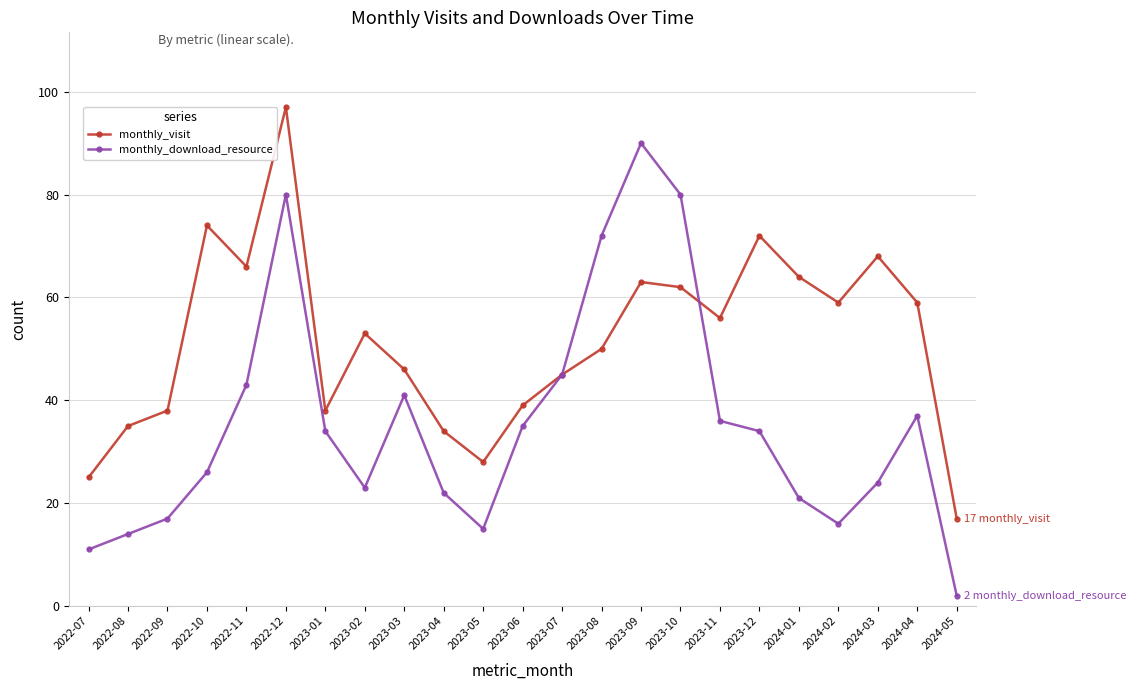

What is the difference between the highest and lowest values at 2023-01?

4